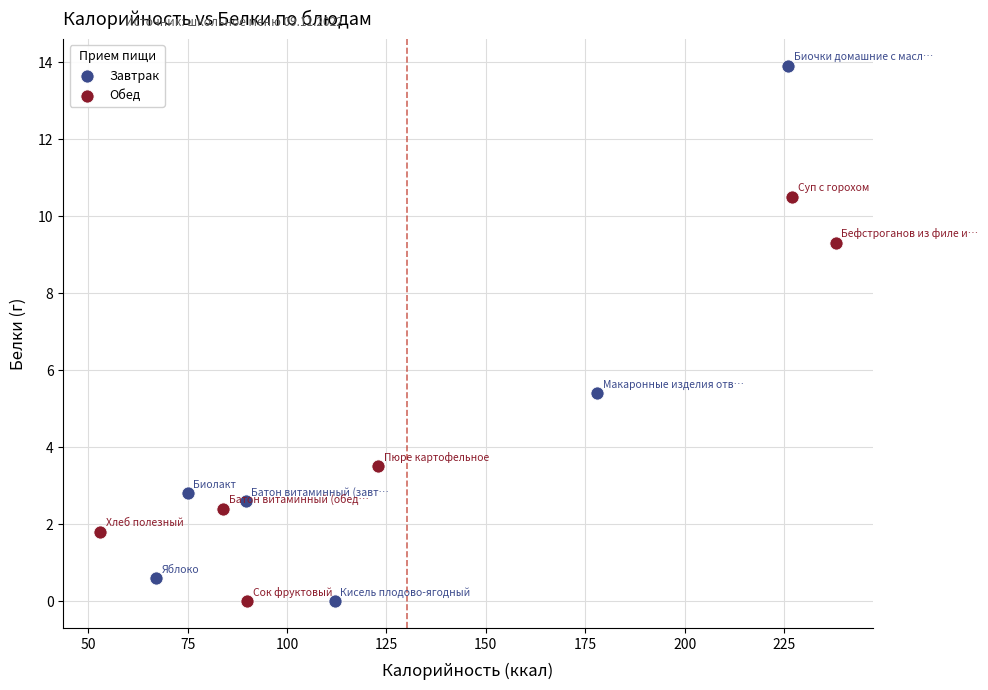

Which series has the widest spread of Y values?

Завтрак